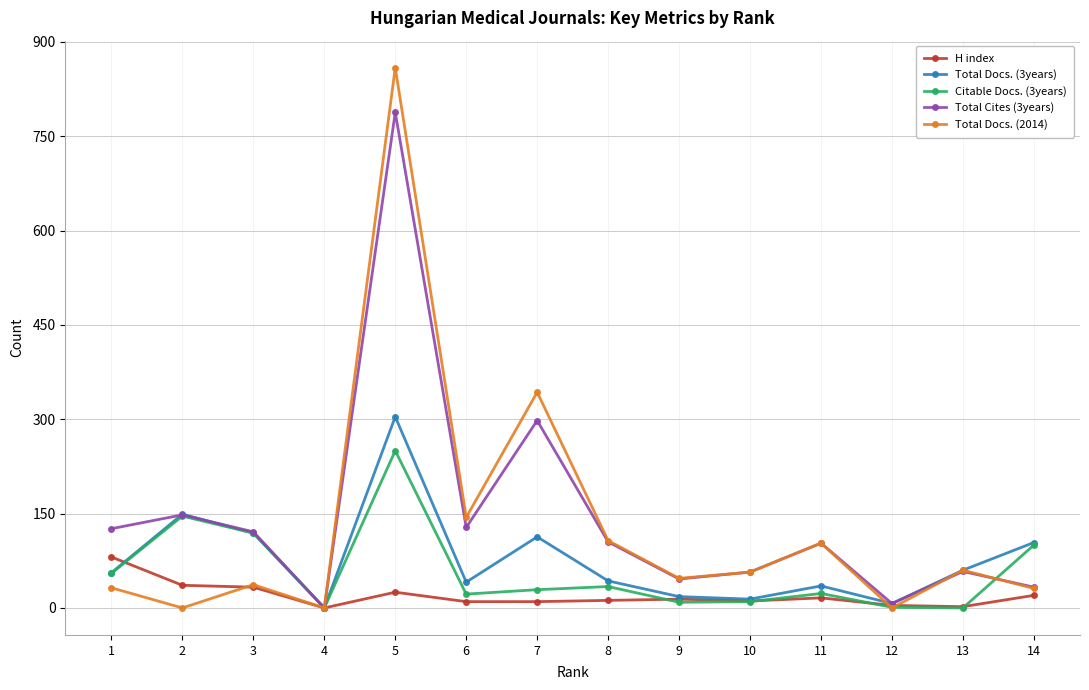

What is the difference between the maximum and minimum values in the H index series?

81